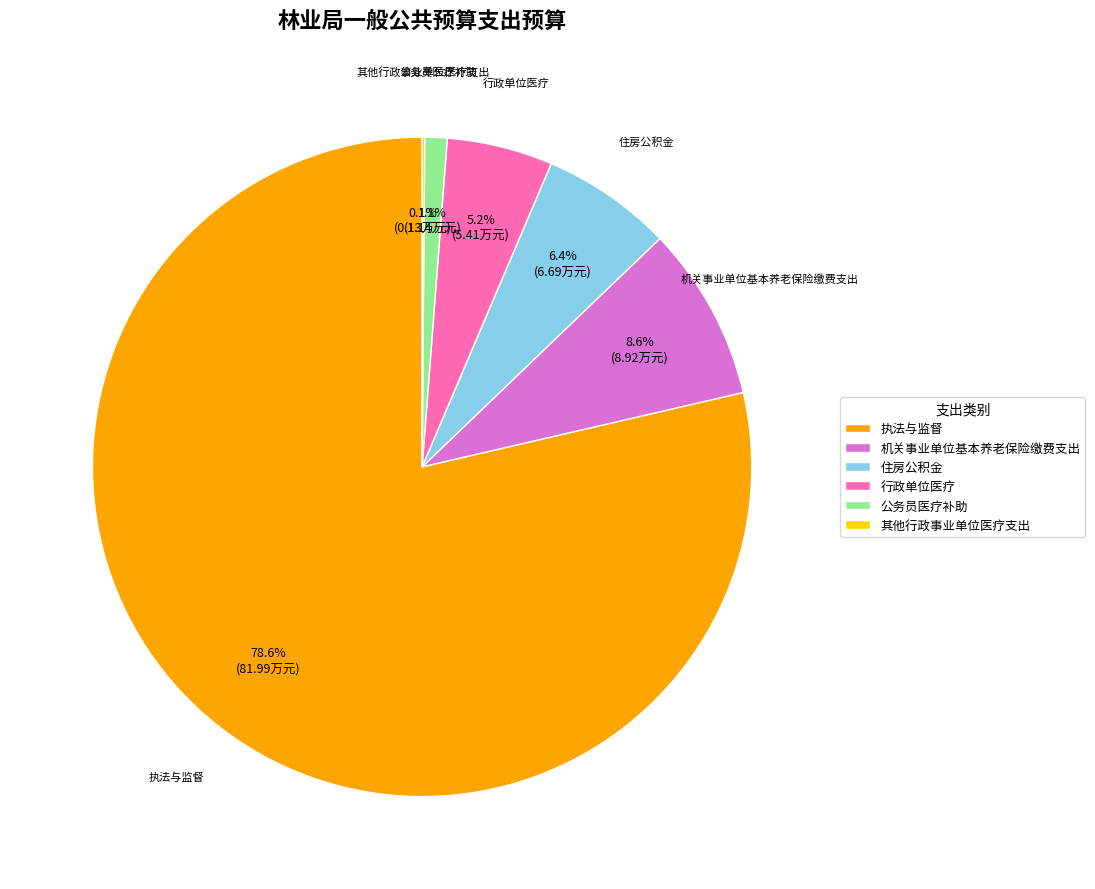

What is the total percentage of 行政单位医疗 and 住房公积金?

11.6%